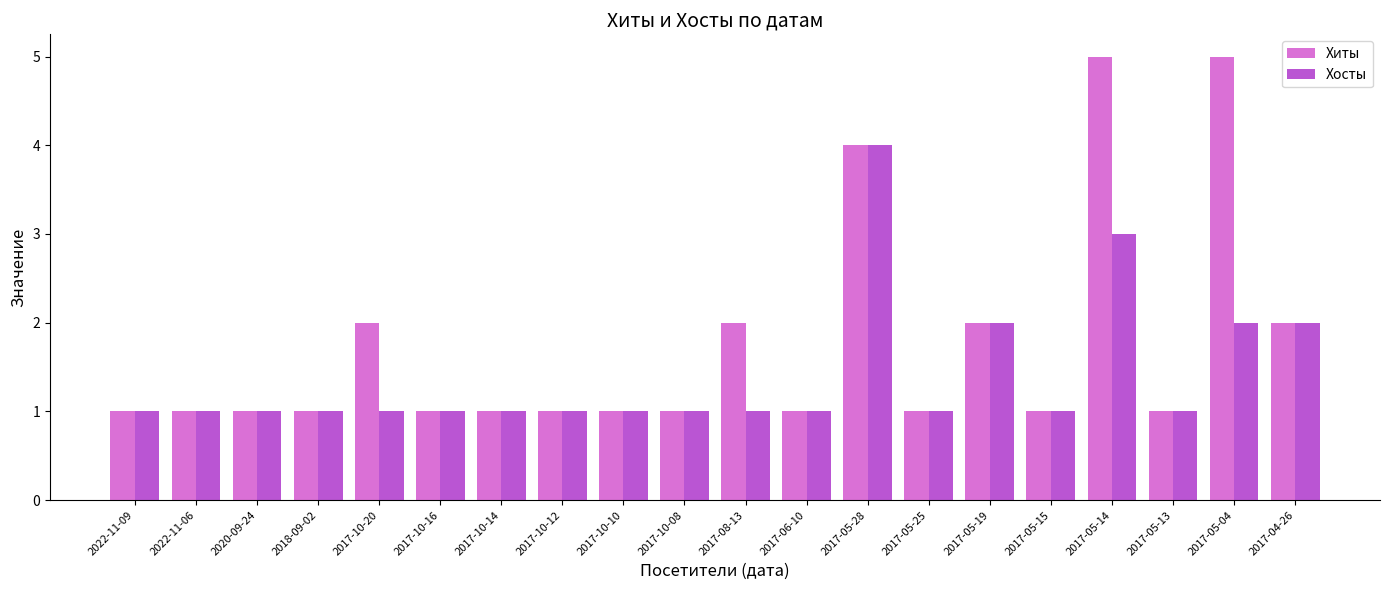

What position from the left is 2017-04-26?

20